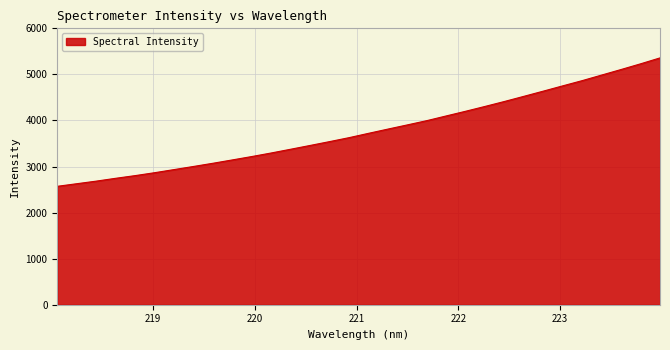

How many lines are shown in the chart?

1